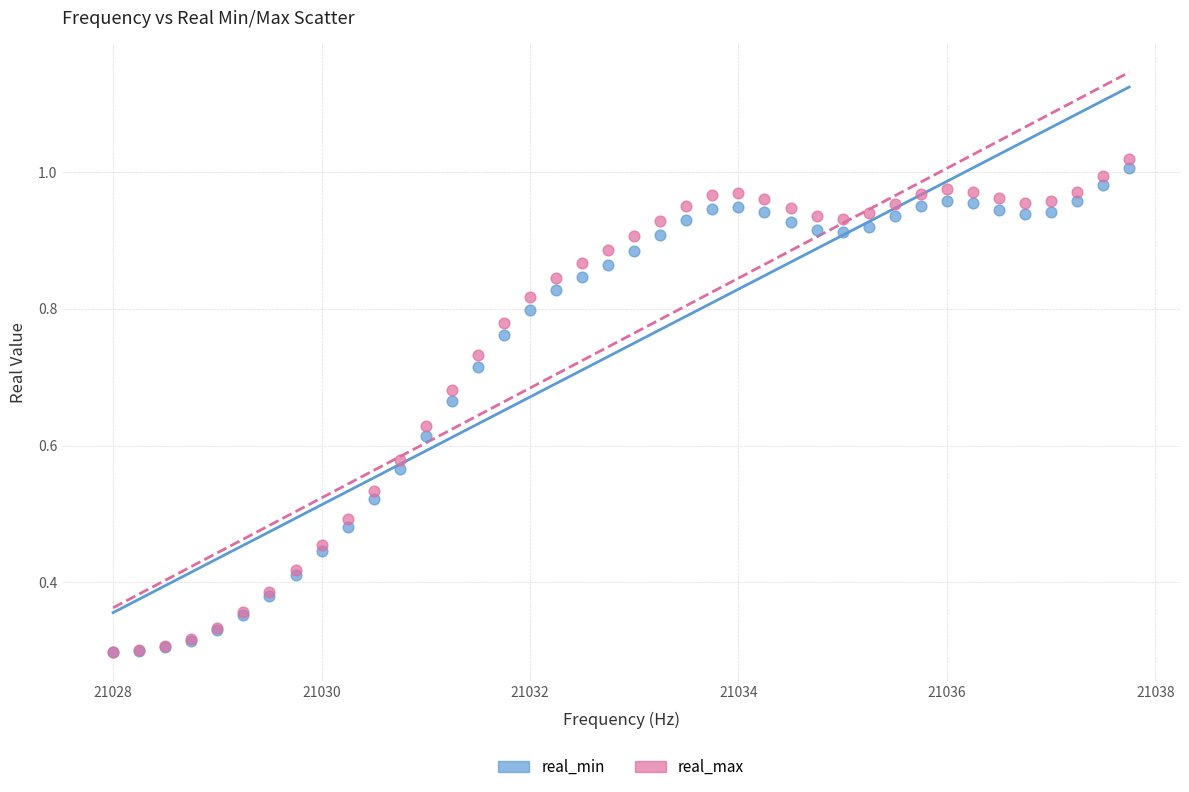

What are all the series names shown in the legend?

real_min, real_max